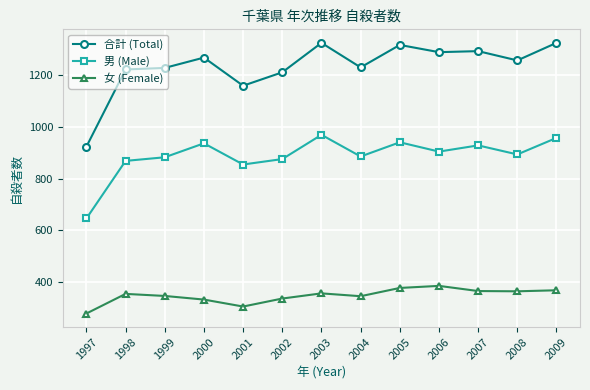

What is the highest value of the 女 (Female) series?

385